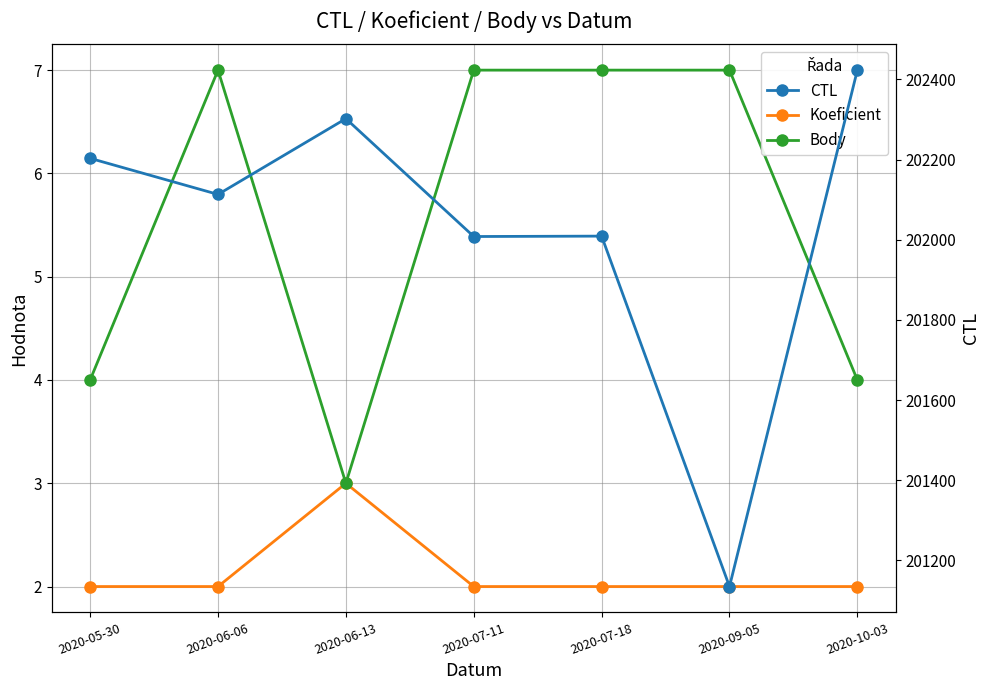

Which series has the largest total across all categories?

CTL